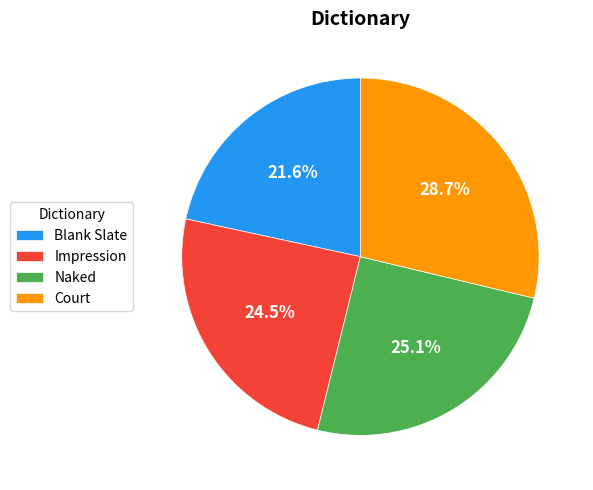

What is the largest slice in the pie chart?

Court